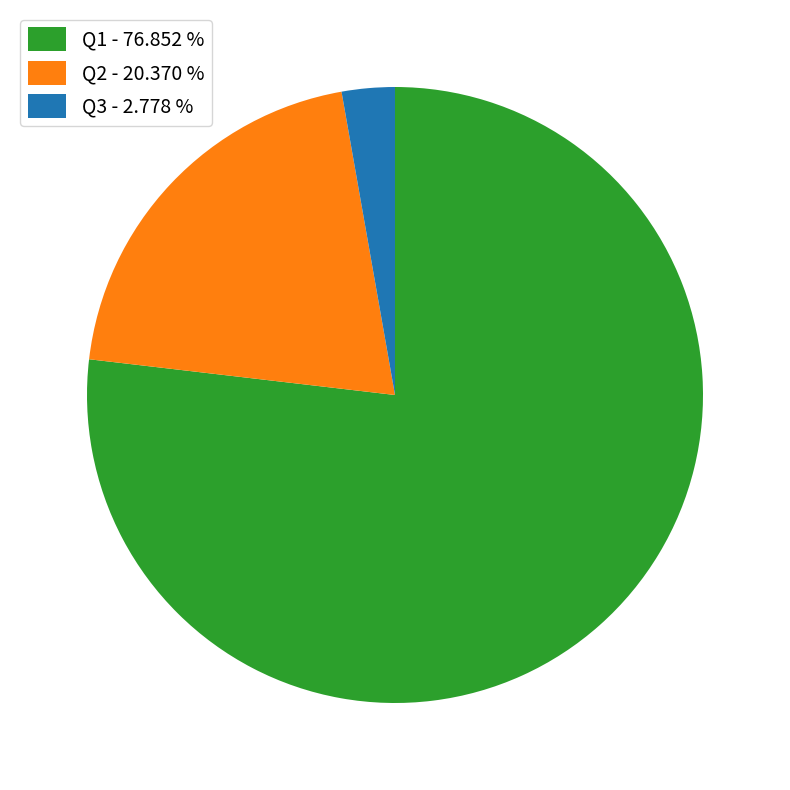

Which slice is the largest?

Q1